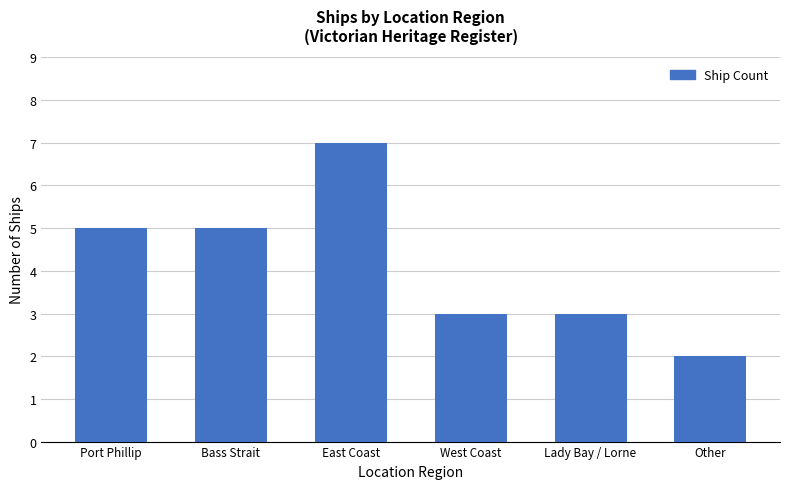

The value at Other is 3. True or false?

False